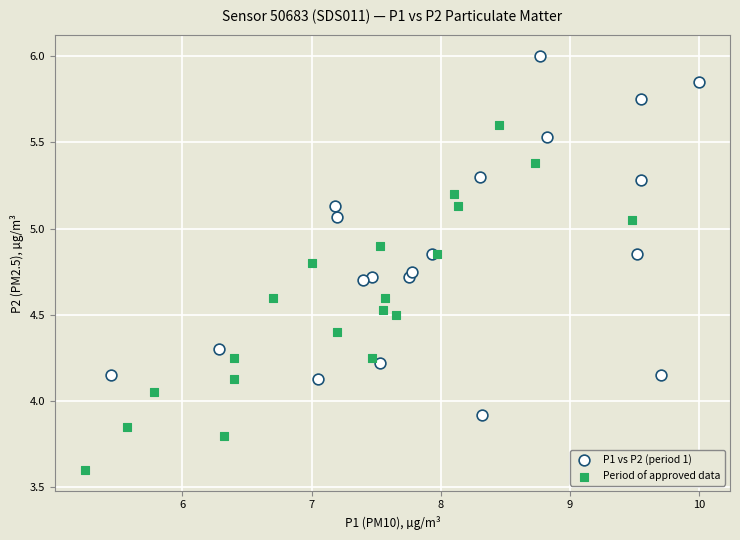

Which series contains the highest Y value?

P1 vs P2 (period 1)